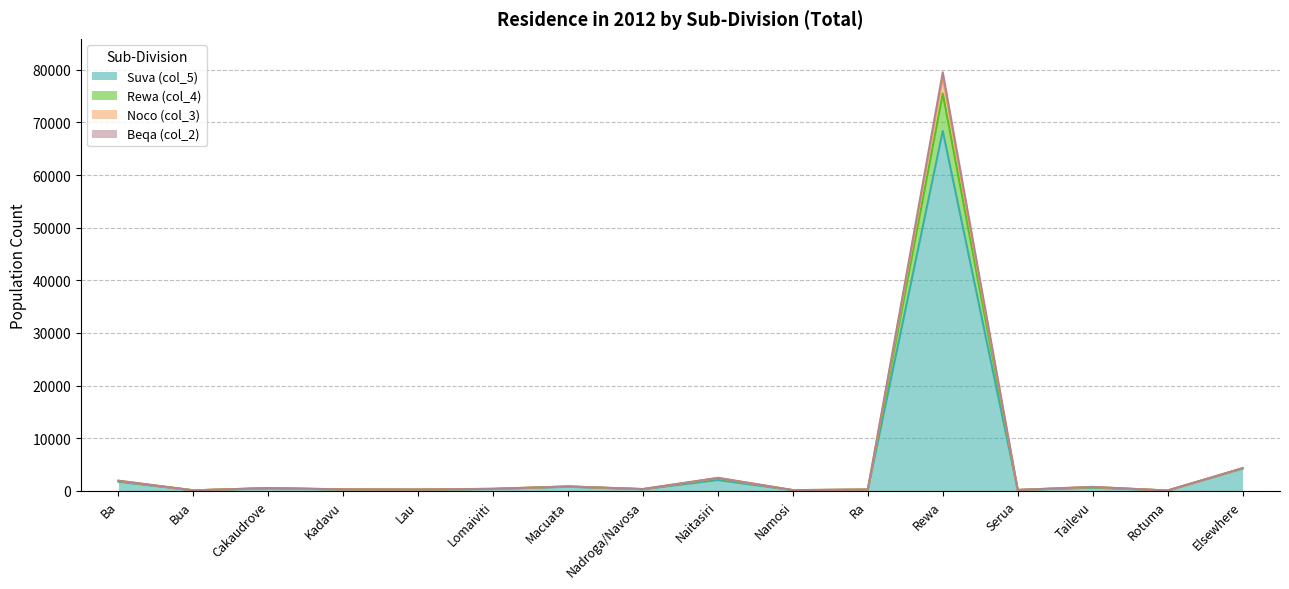

What is the value of the Rewa (col_4) point at the 1st from the left?

1936